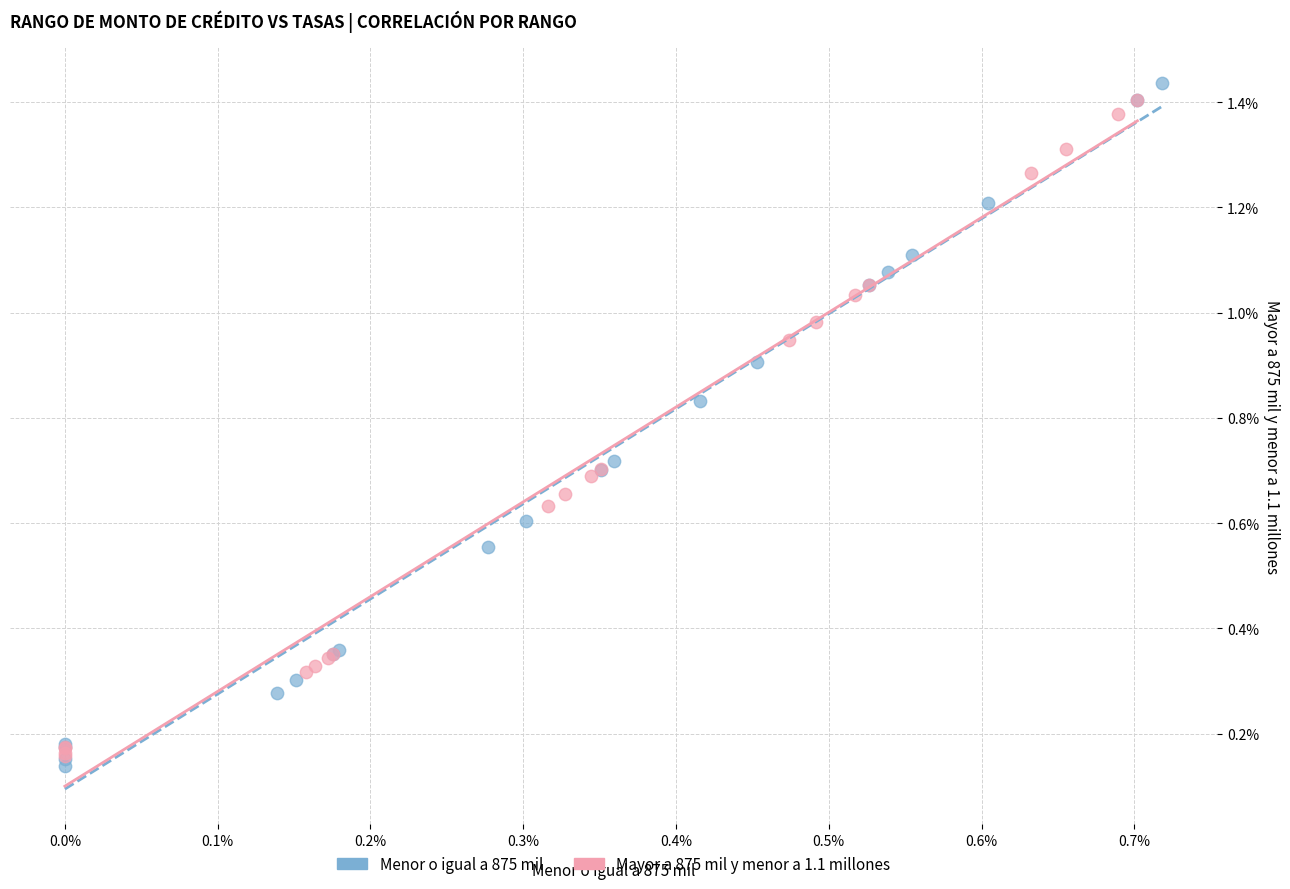

Which series contains the highest Y value?

Menor o igual a 875 mil